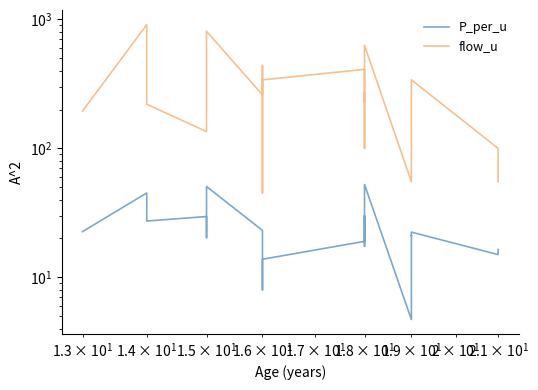

List the series in order of their overall mean, highest first.

flow_u, P_per_u